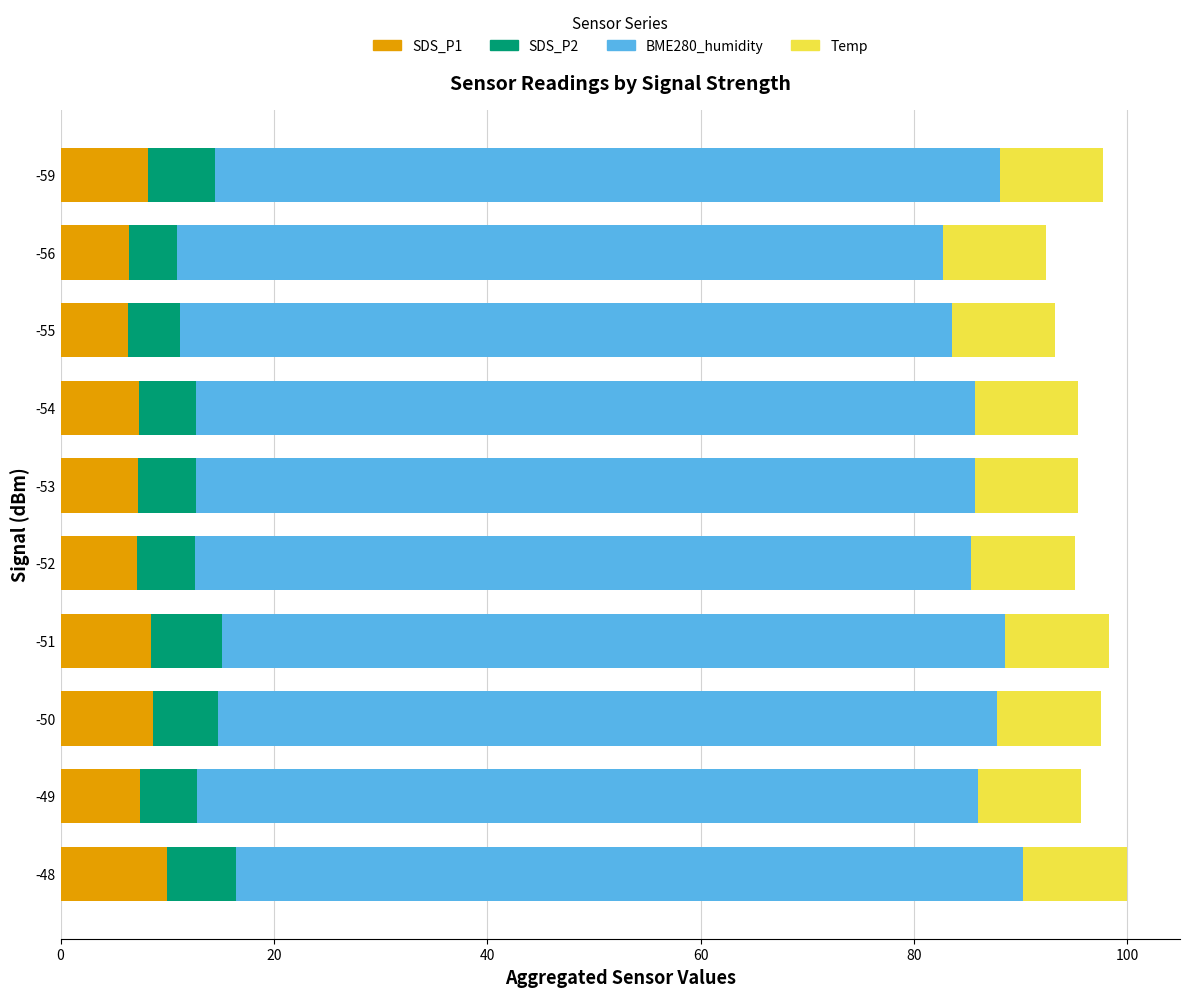

What is the total value across all series at -53?

95.4